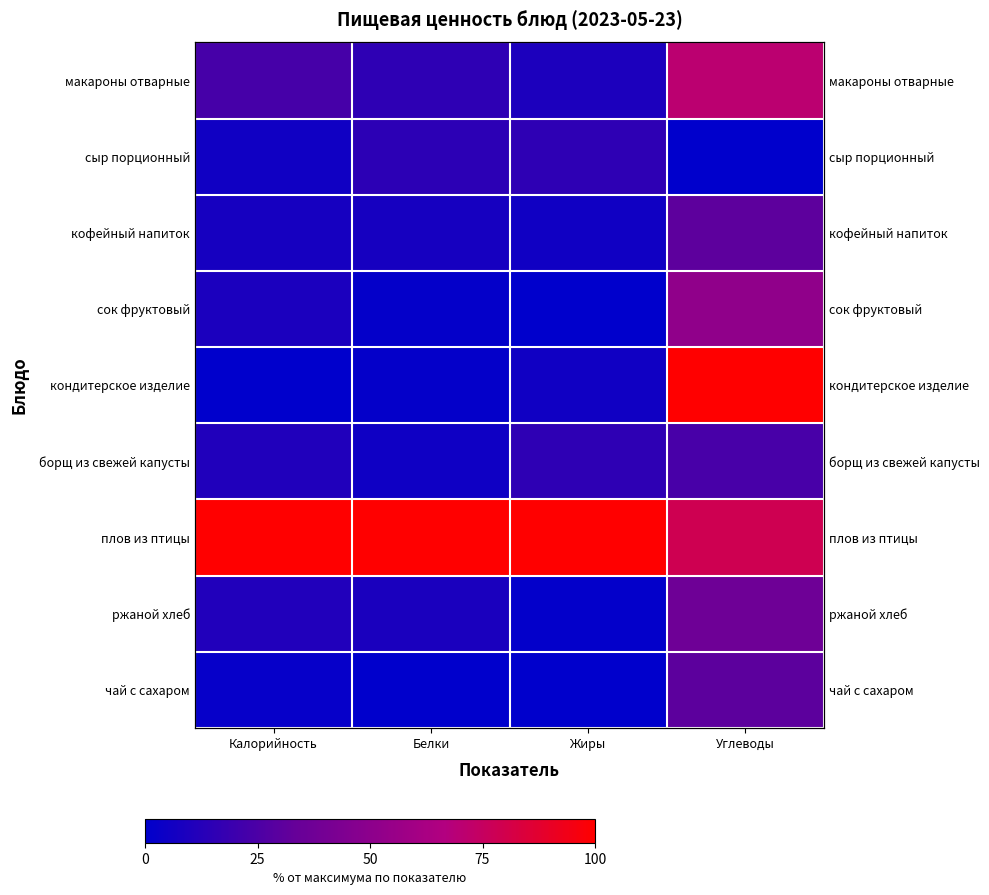

How many data points in макароны отварные are less than 23?

2